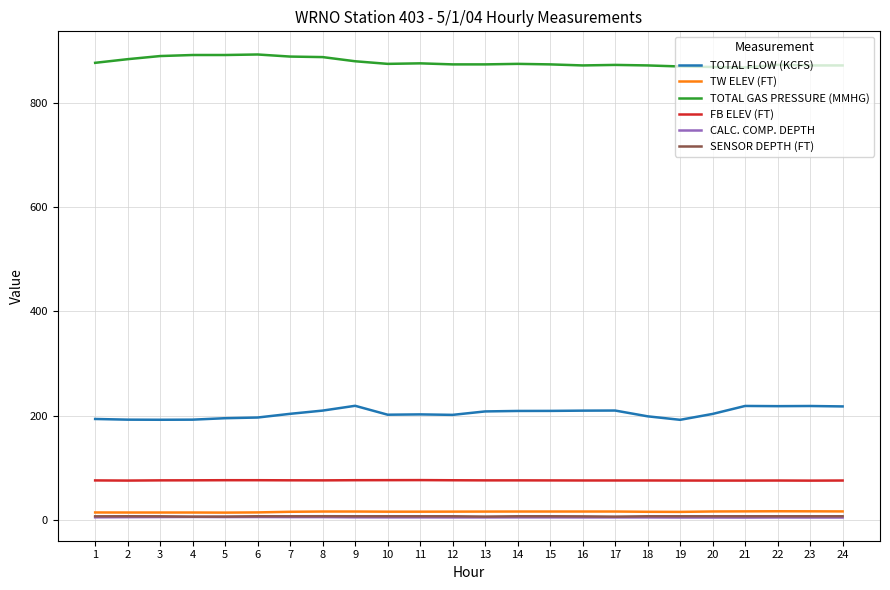

Does the chart have visible grid lines?

Yes